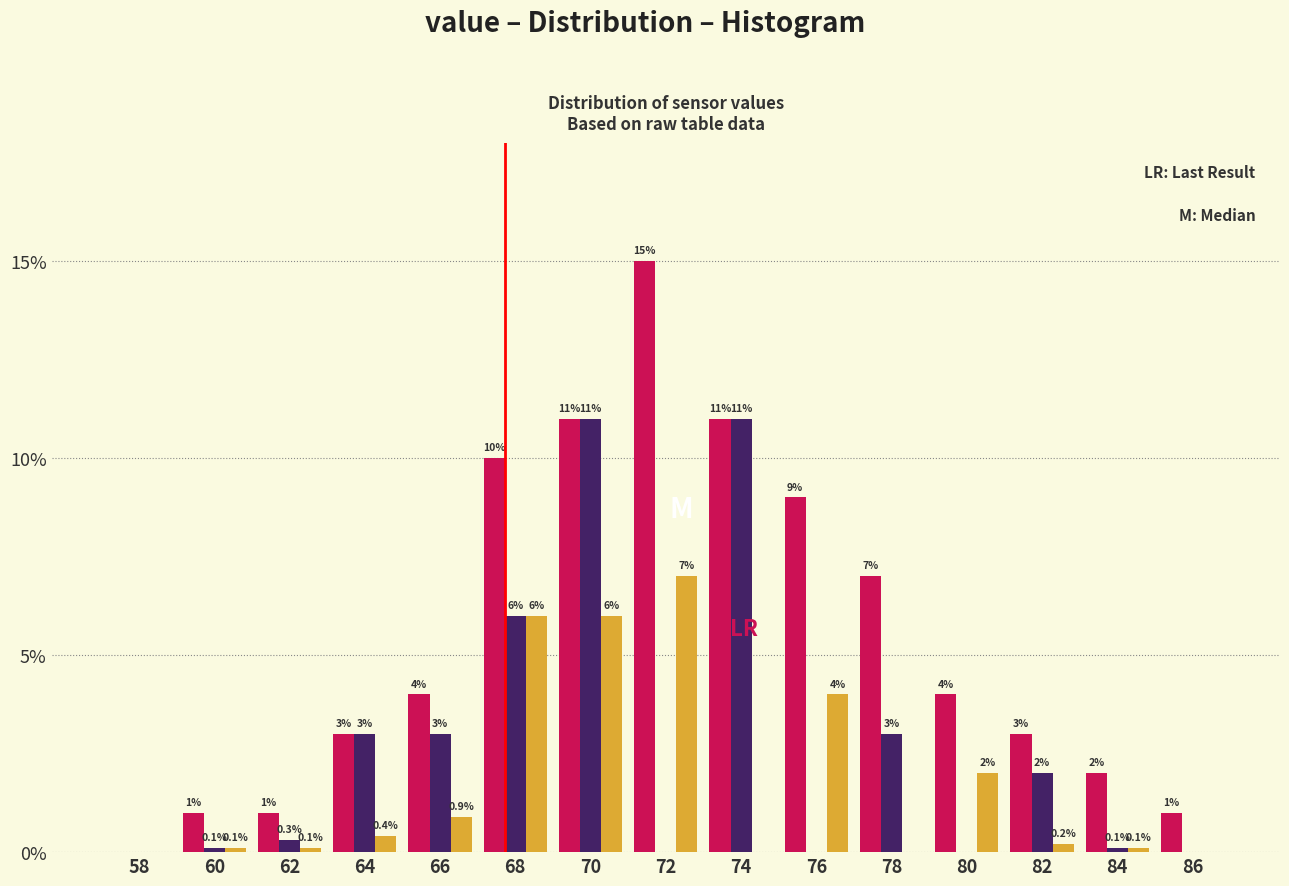

At which category does the chart reach its peak across all series?

72